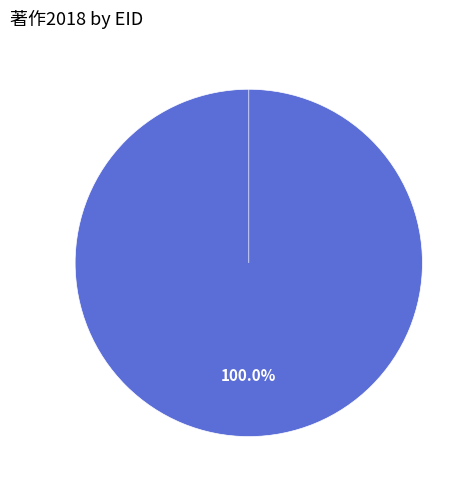

What percentage do 261377 and 218229 together represent?

100.0%